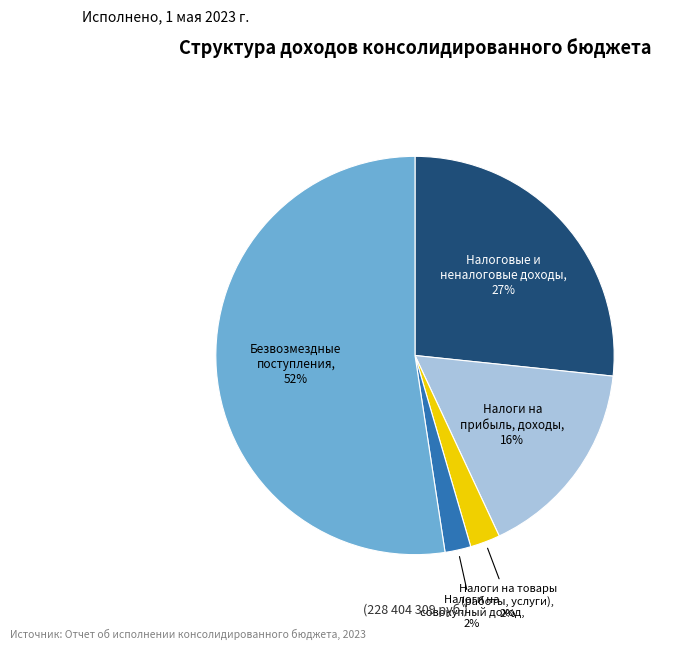

Is there any slice that represents more than half of the pie?

Yes